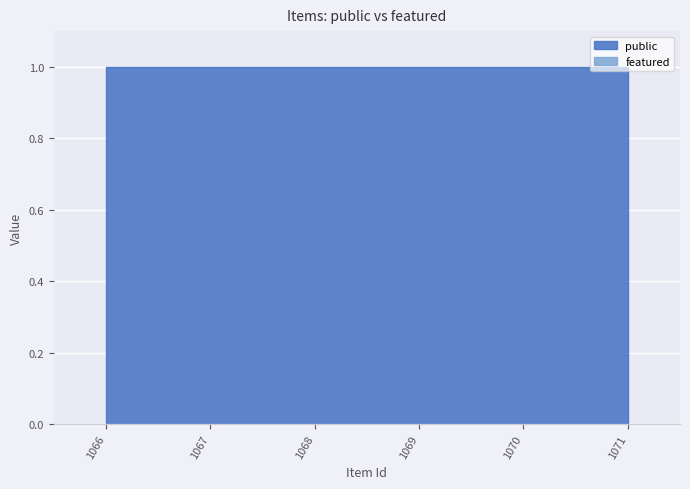

What is the total value across all series at 1068?

1